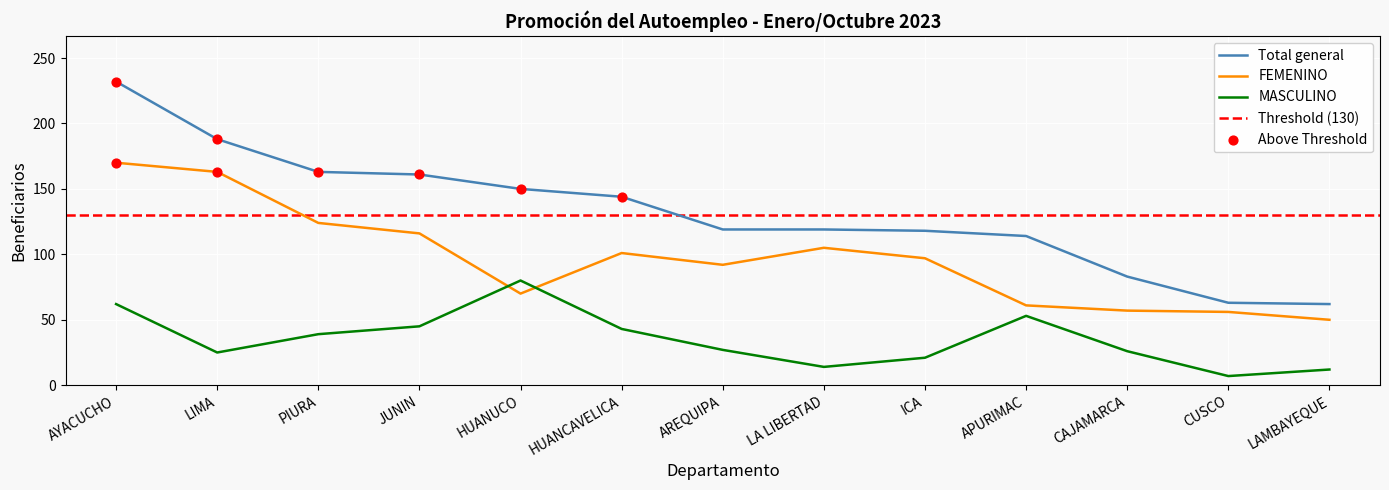

Is the value of FEMENINO at PIURA greater than the value of Total general at JUNIN?

No